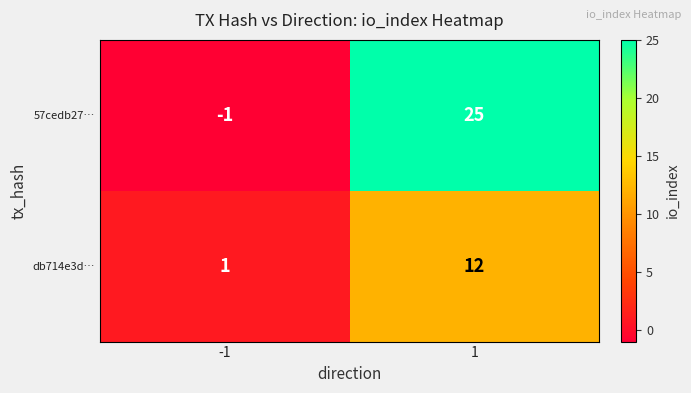

Which series has the largest total across all categories?

57cedb27…